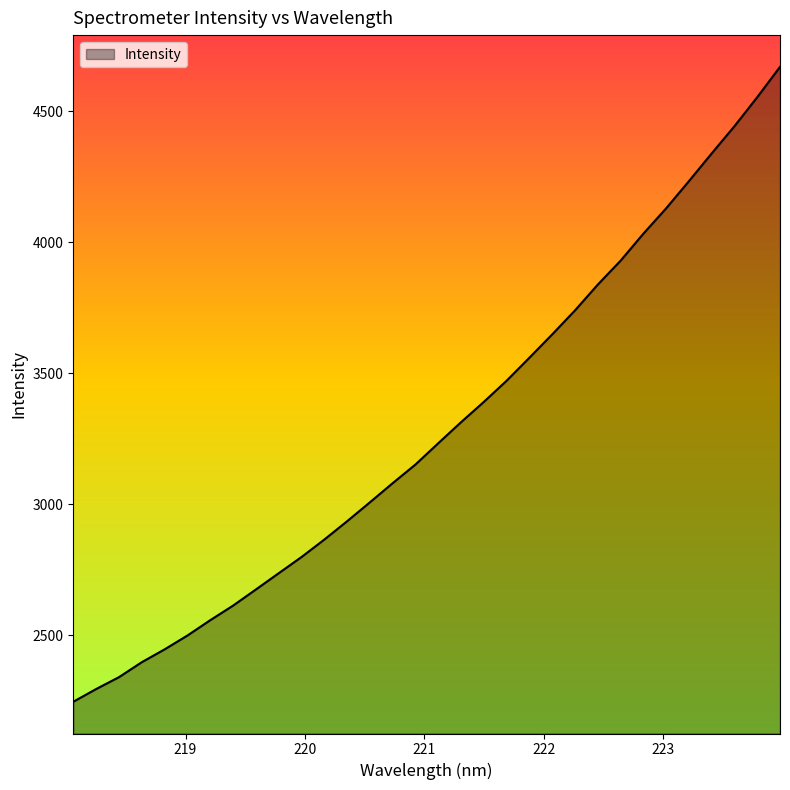

What is the maximum value shown in the chart?

4668.4